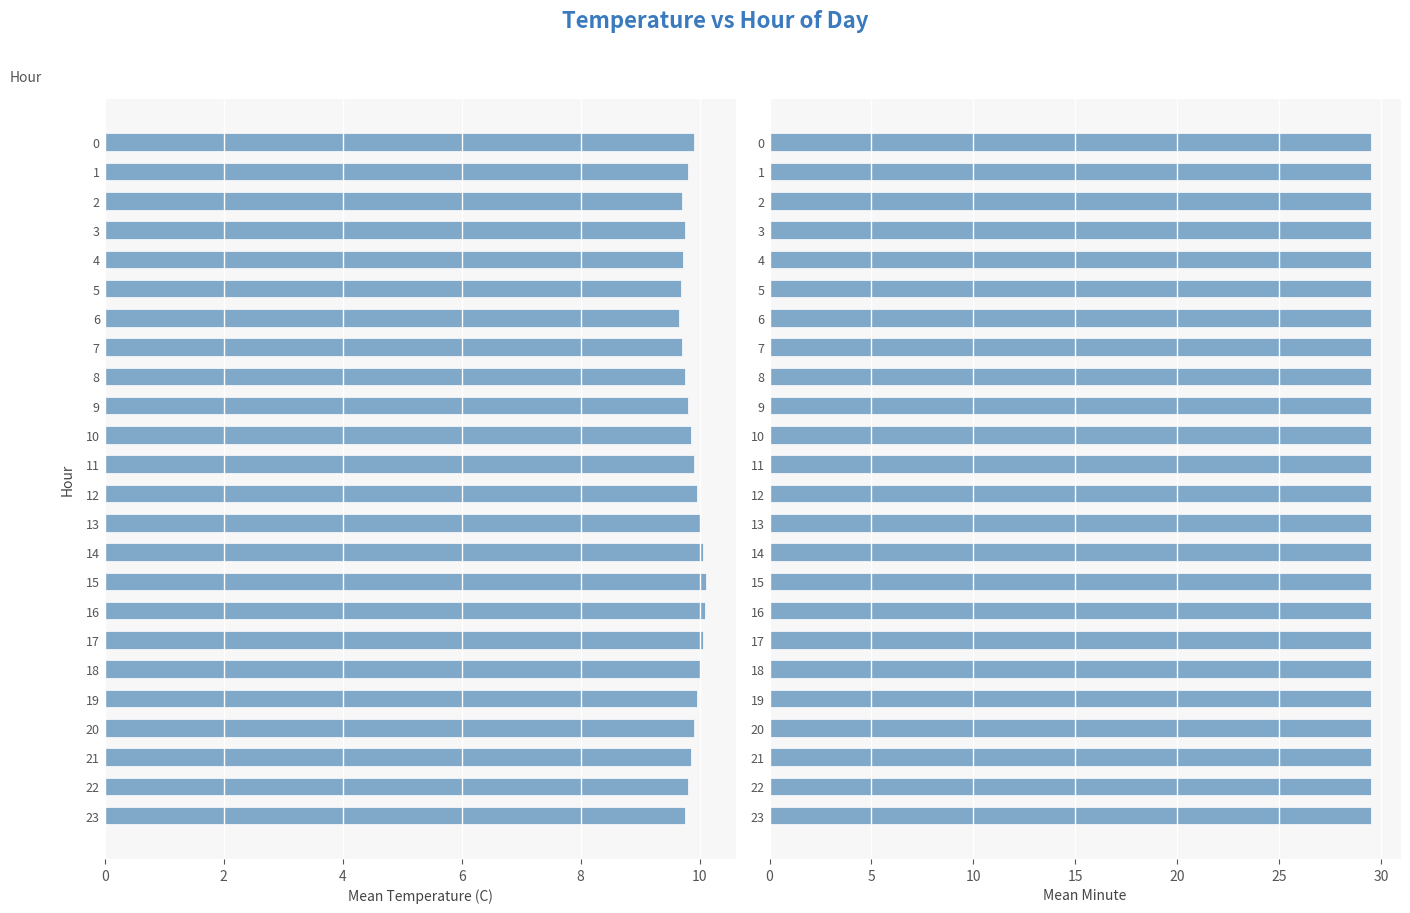

How many Mean Temperature (C) values are between 9 and 10?

20